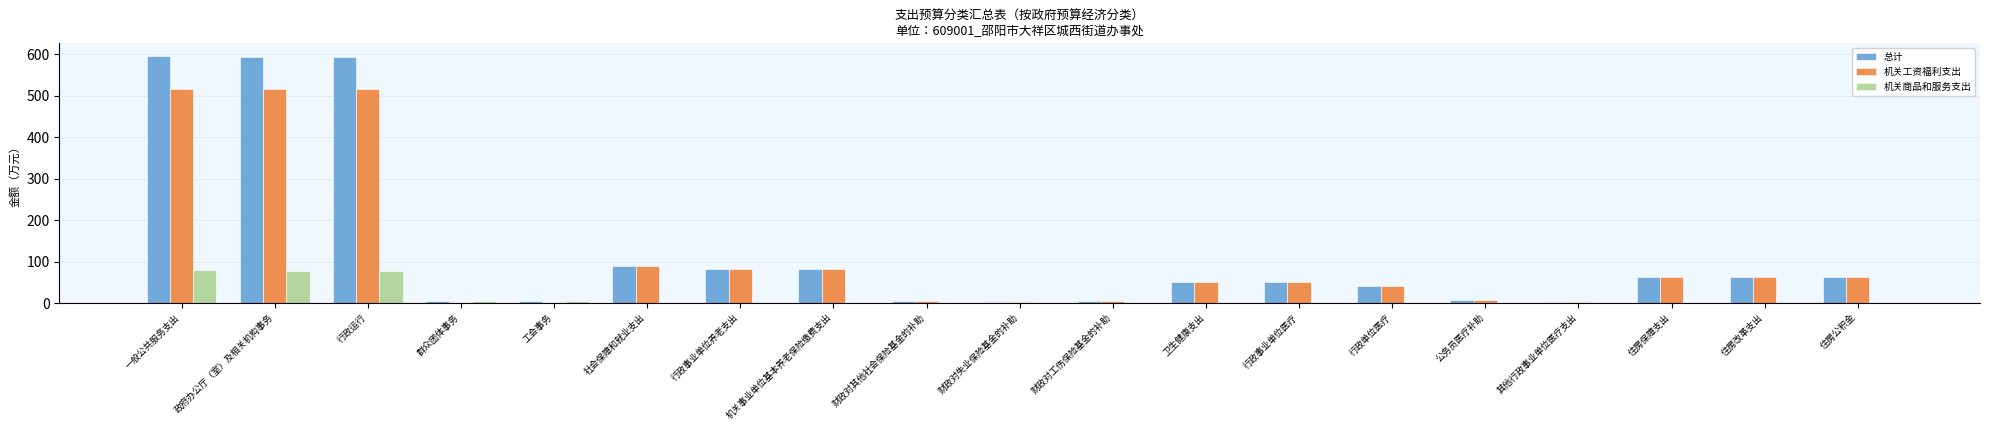

Which series has the largest total across all categories?

总计